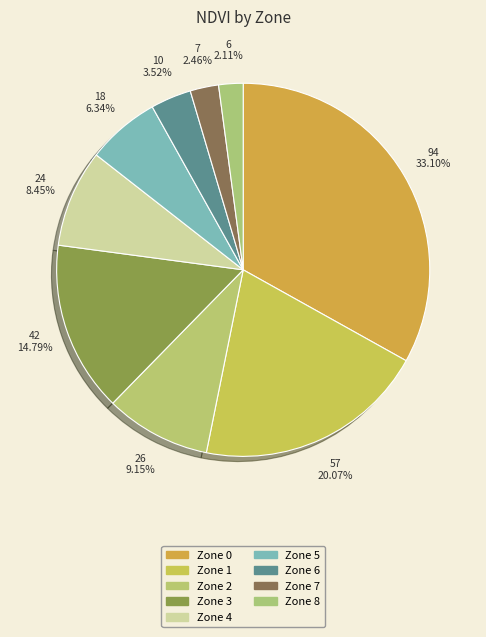

Is the sum of Zone 8 and Zone 7 greater than half?

No